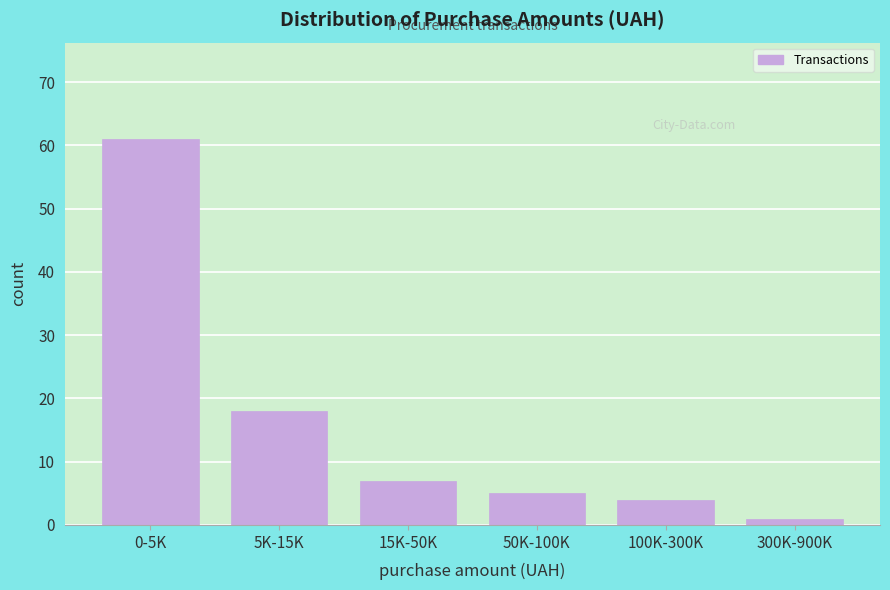

Reading left to right, transcribe all the data shown in this chart.

0-5K=61	5K-15K=18	15K-50K=7	50K-100K=5	100K-300K=4	300K-900K=1